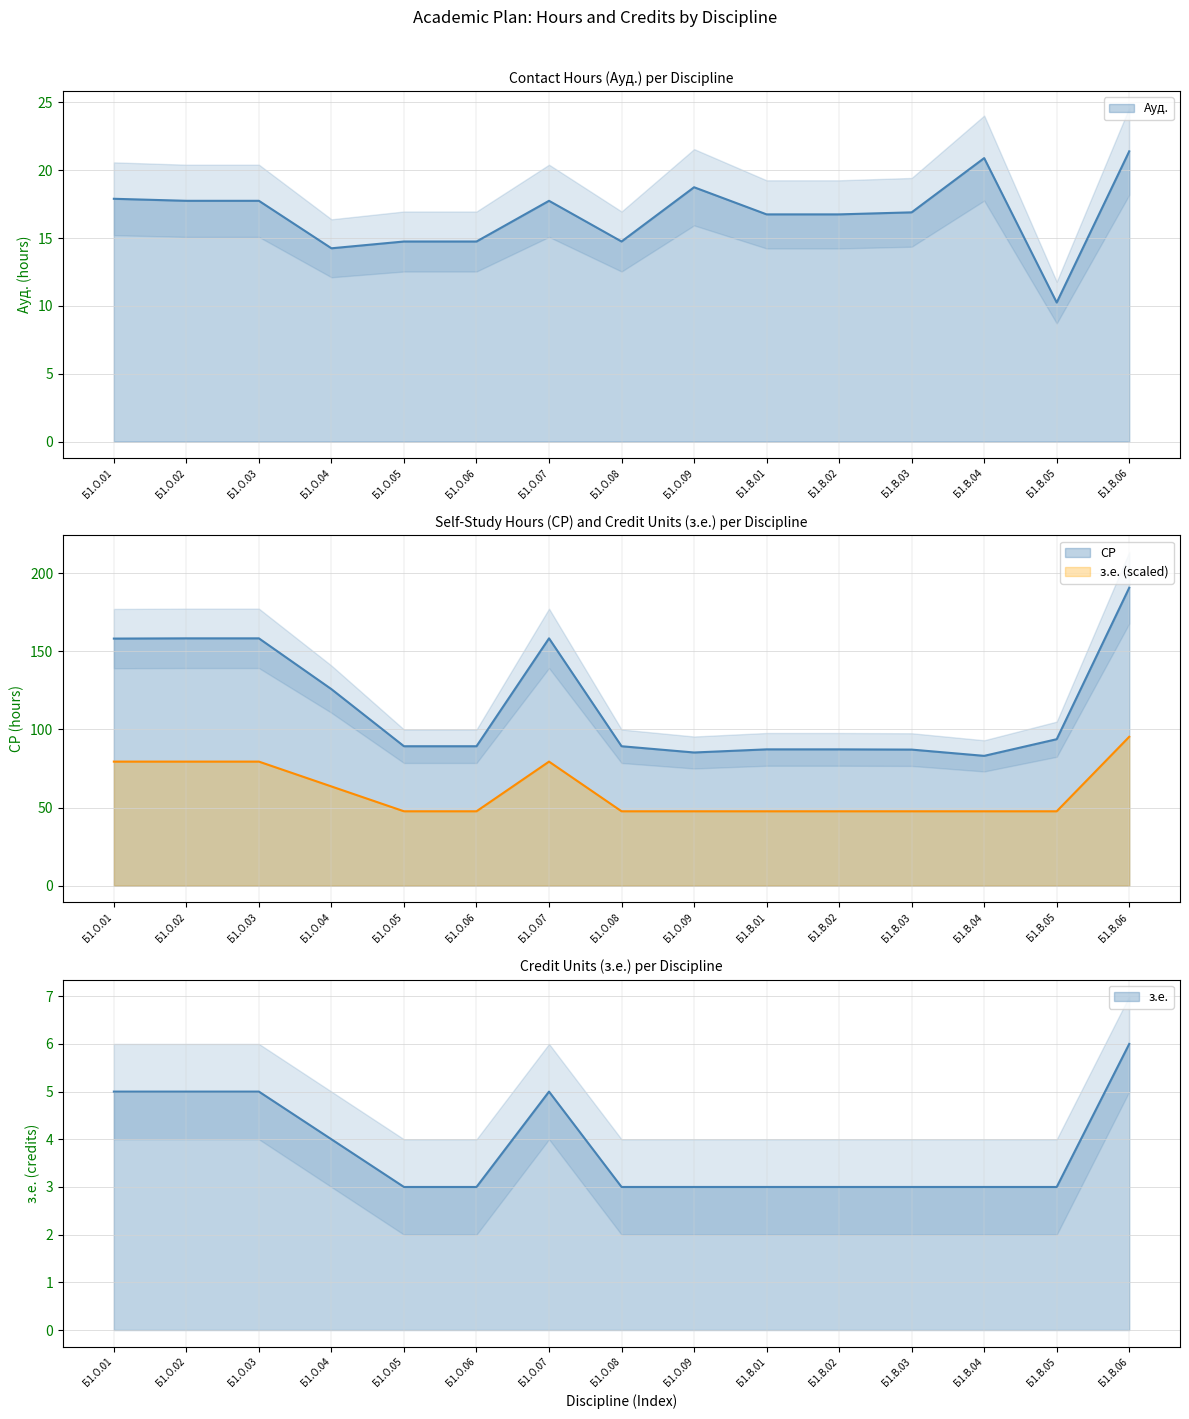

At which label does Ауд. first exceed 16?

Б1.О.01